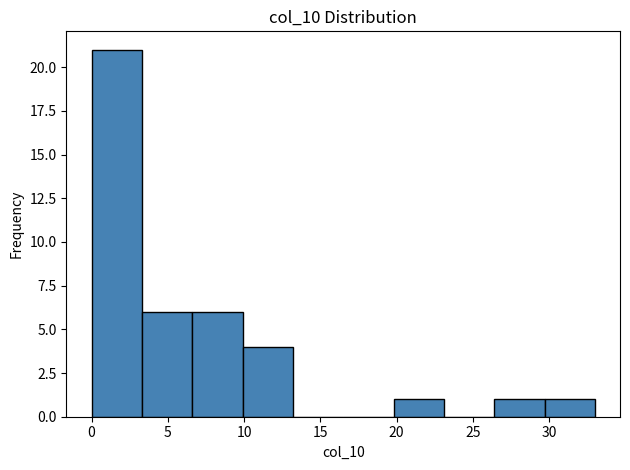

Reading left to right, list every bar in this chart as the range it spans on the x-axis followed by its height. Neither the bar edges nor the heights are printed on the chart, so give them approximately, as read against the axes.

0.0 to 3.3: 21
3.3 to 6.6: 6
6.6 to 9.9: 6
9.9 to 13.2: 4
13.2 to 16.5: 0
16.5 to 19.8: 0
19.8 to 23.1: 1
23.1 to 26.4: 0
26.4 to 29.7: 1
29.7 to 33.0: 1